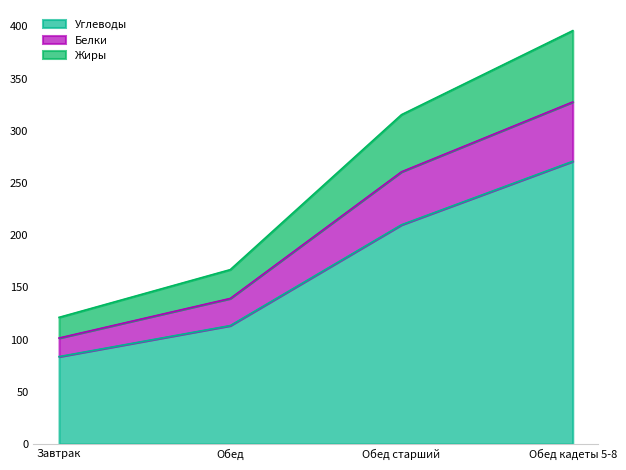

What are all the series names shown in the legend?

Углеводы, Белки, Жиры